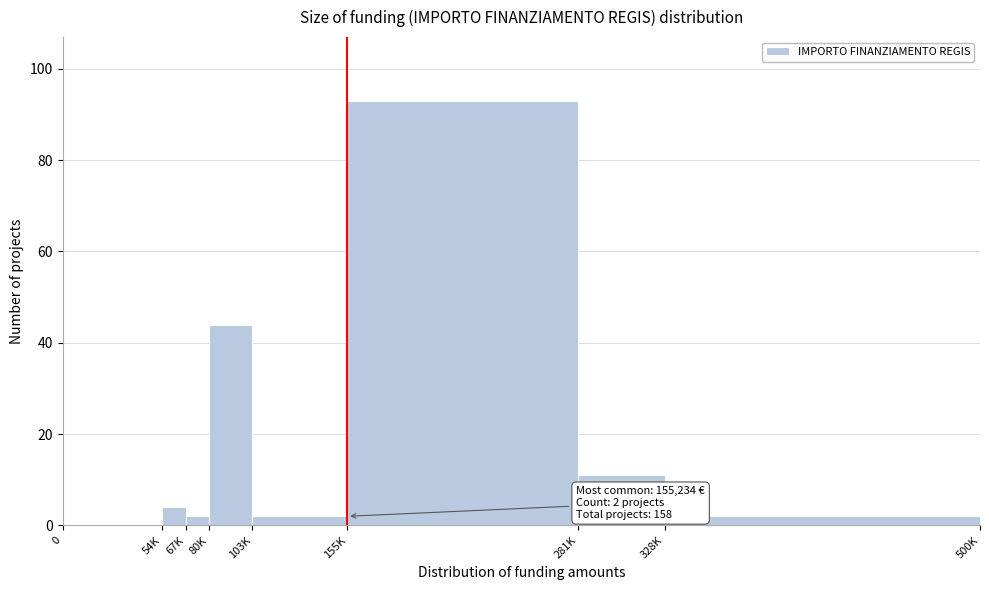

Reading right to left, transcribe all the data shown in this chart.

328K=2	281K=11	155K=93	103K=2	80K=44	67K=2	54K=4	0=0